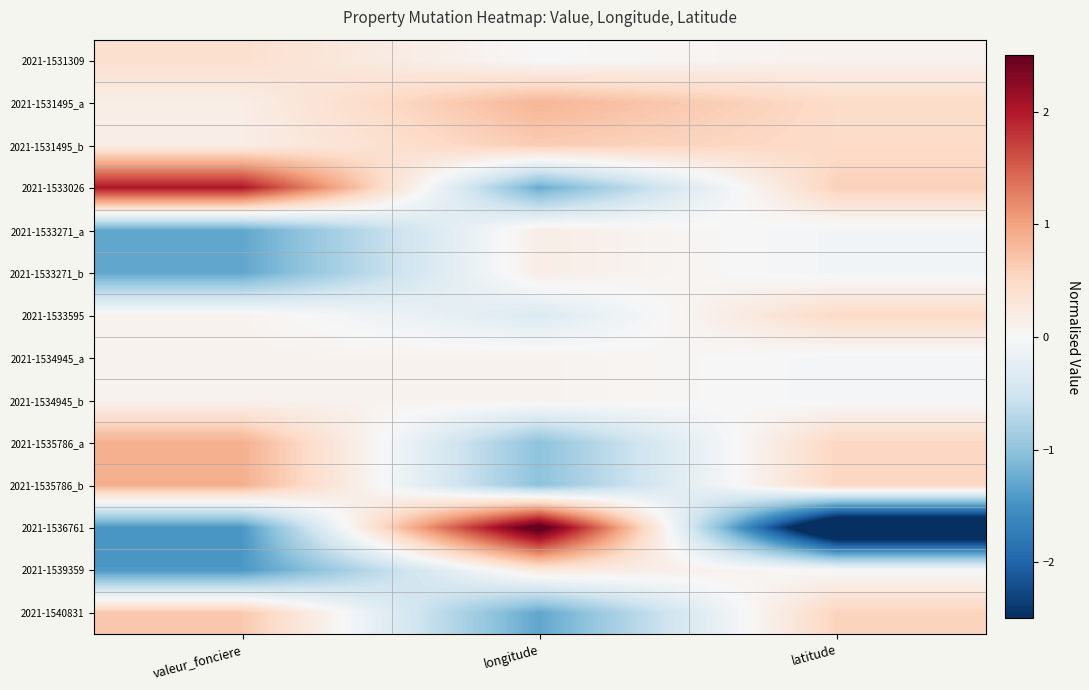

Which has a higher value, valeur_fonciere or longitude?

valeur_fonciere